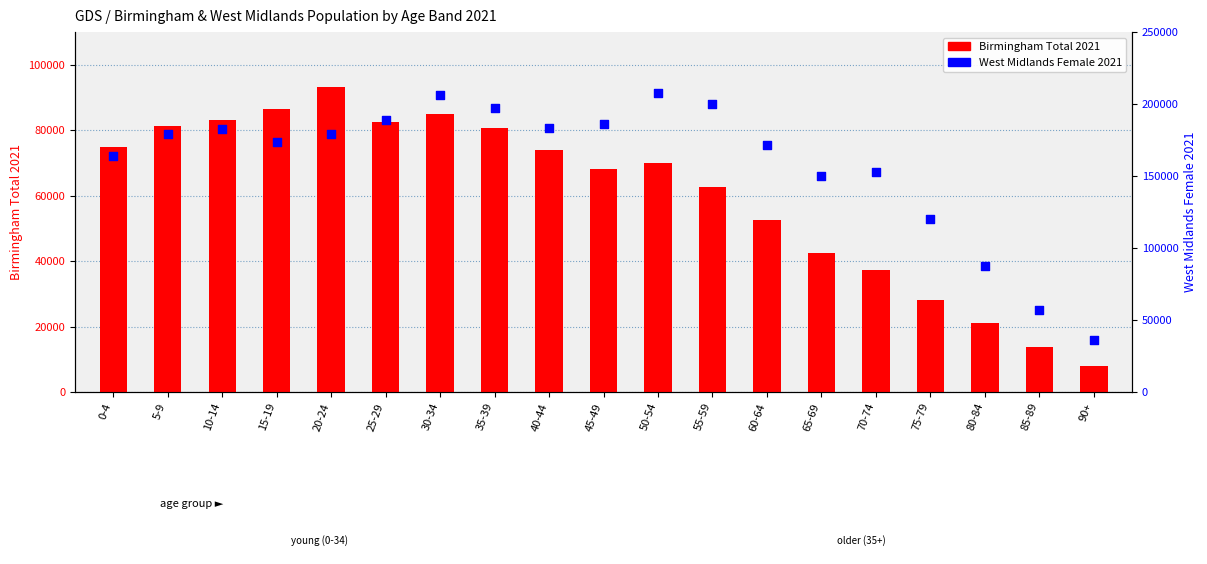

Which series has the widest spread of Y values?

West Midlands Female 2021